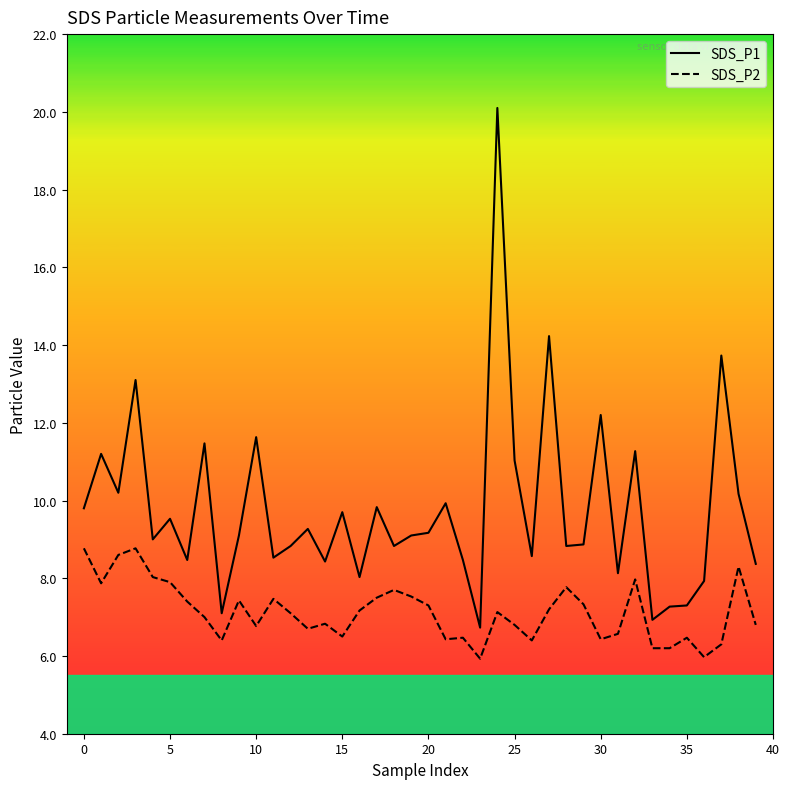

What are all the series names shown in the legend?

SDS_P1, SDS_P2